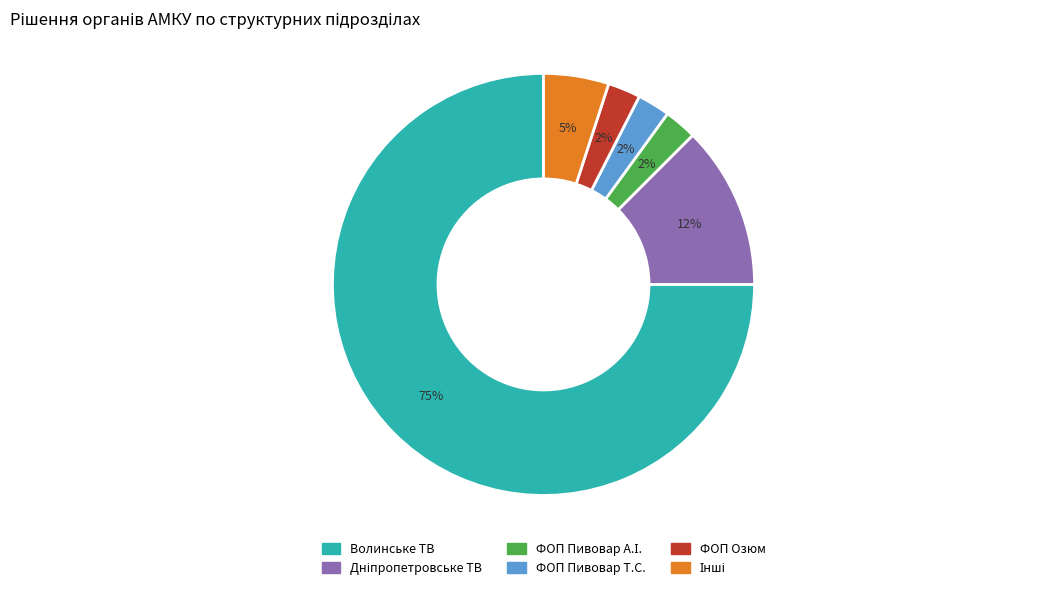

Is there a majority slice in this chart?

Yes